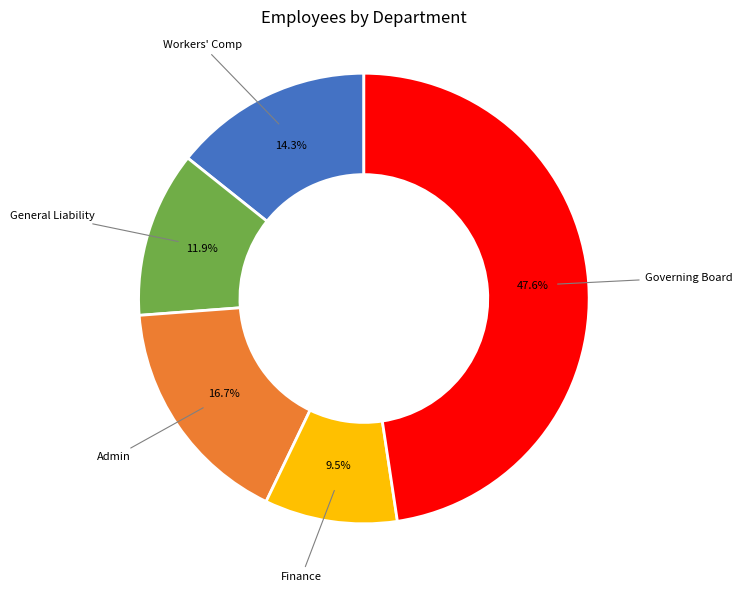

Is it true that Finance is 1% of the pie?

False